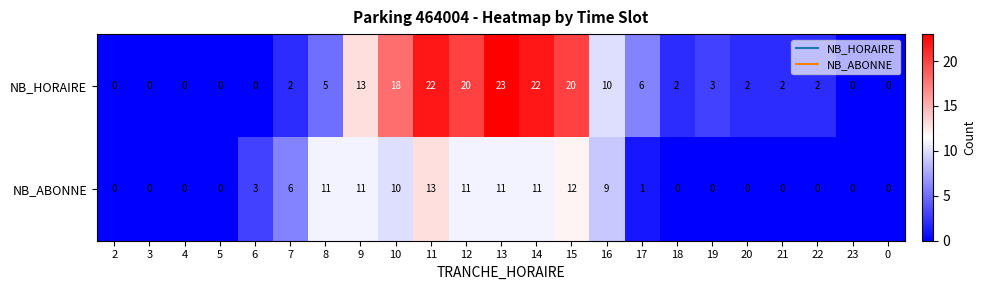

What is the sum of the NB_ABONNE values at 7 and 2?

6